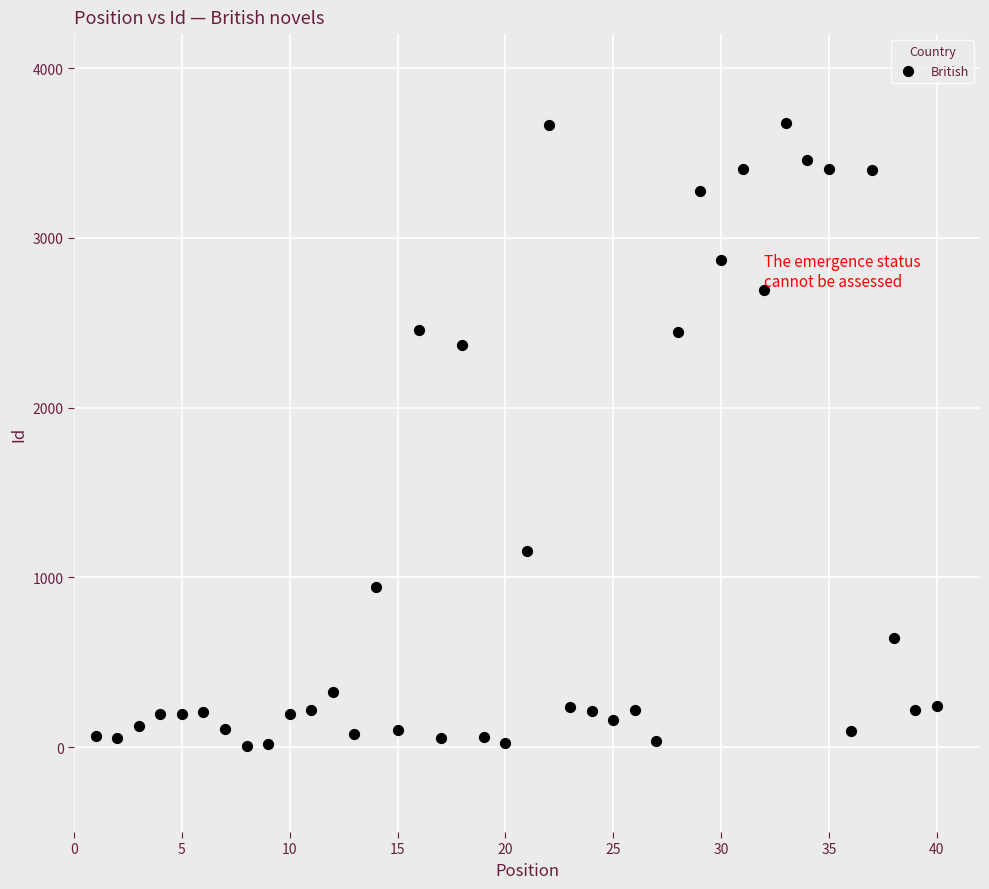

What Y value in the scatter plot is closest to 1841?

2371